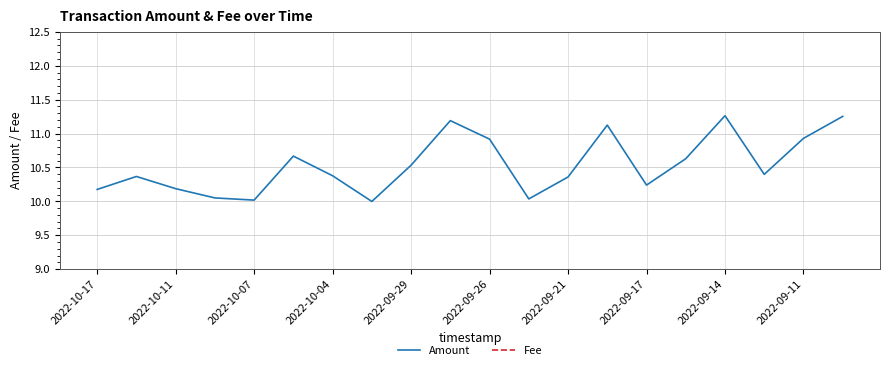

The value of Amount at 2022-10-11 is 15.4. True or false?

False